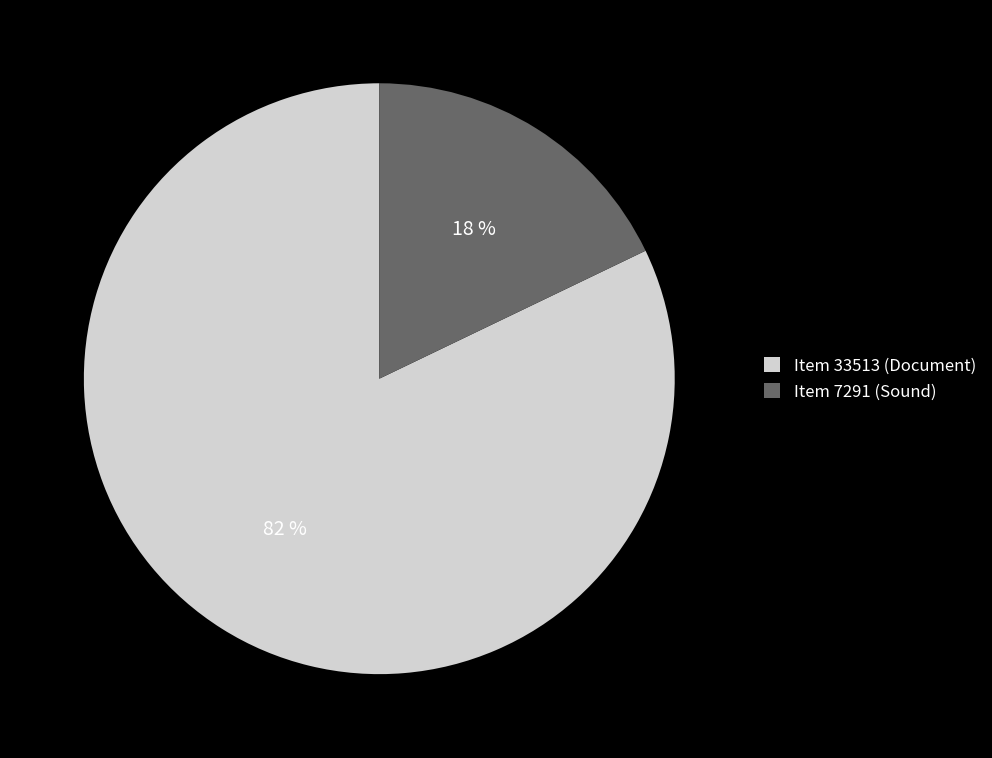

To the nearest percent, what is the difference between the largest and smallest slice percentages?

64%